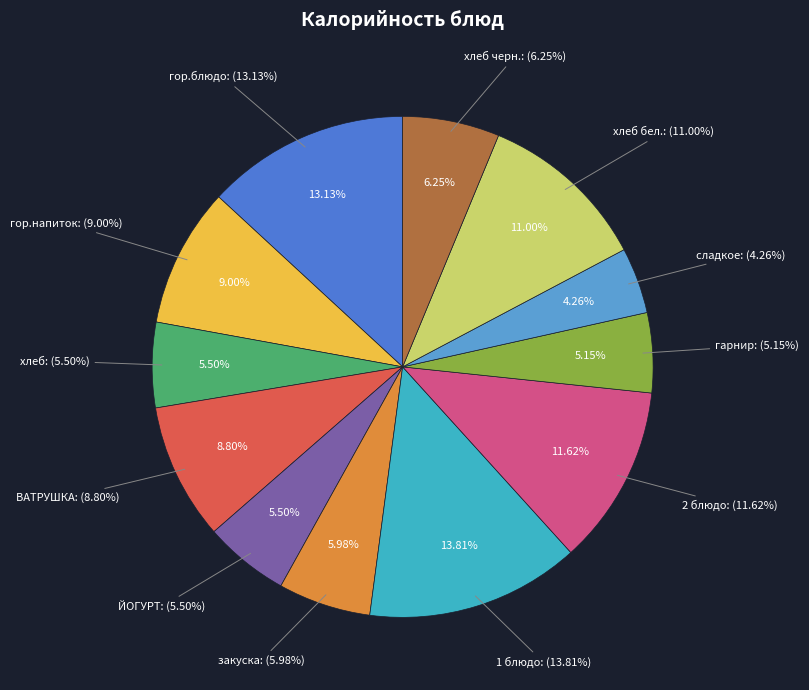

To the nearest percent, what is the difference between the largest and smallest slice percentages?

10%